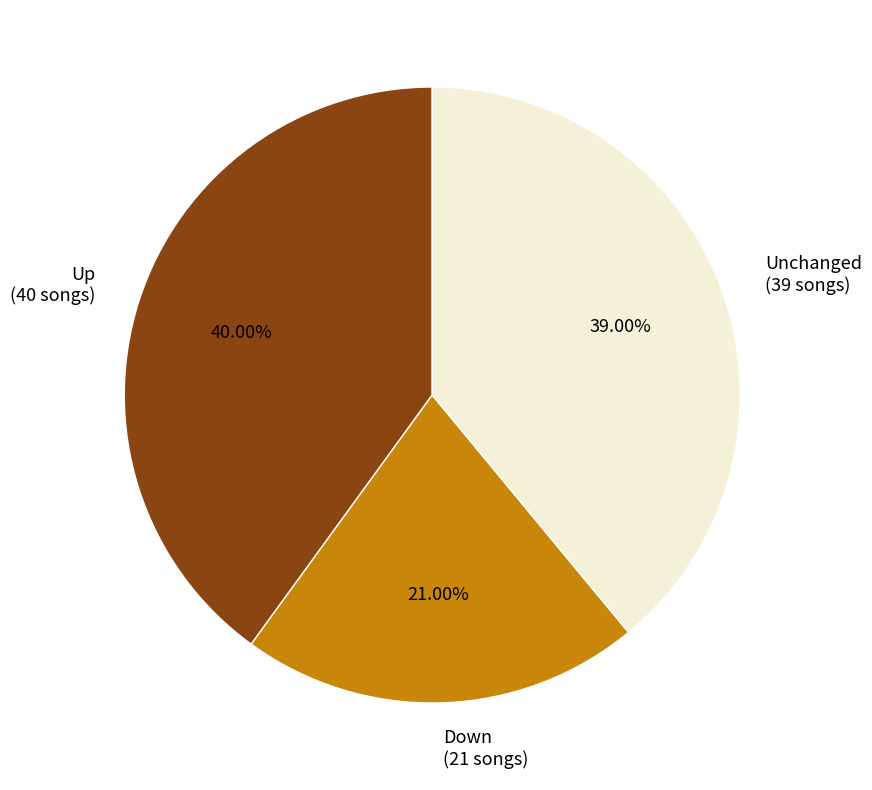

Count the number of slices in the pie.

3